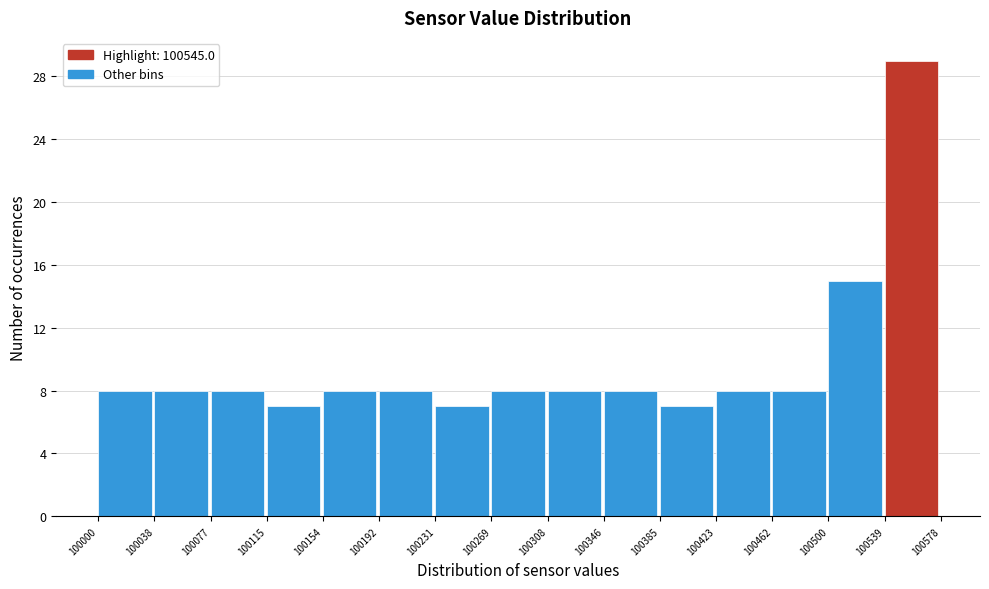

Reading left to right, transcribe this chart: for each bar, give the range it covers on the x-axis and its height. The values are not printed on the chart, so give them approximately, as read against the axis.

100000 to 100038: 8
100038 to 100077: 8
100077 to 100115: 8
100115 to 100154: 7
100154 to 100192: 8
100192 to 100231: 8
100231 to 100269: 7
100269 to 100308: 8
100308 to 100346: 8
100346 to 100385: 8
100385 to 100423: 7
100423 to 100462: 8
100462 to 100500: 8
100500 to 100539: 15
100539 to 100578: 29